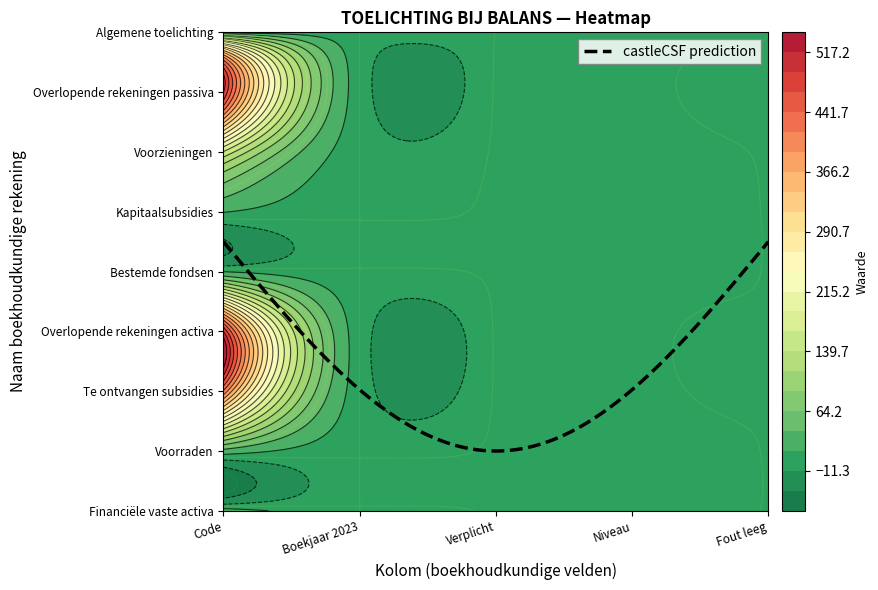

The Voorzieningen series shows -1 at 4. True or false?

True